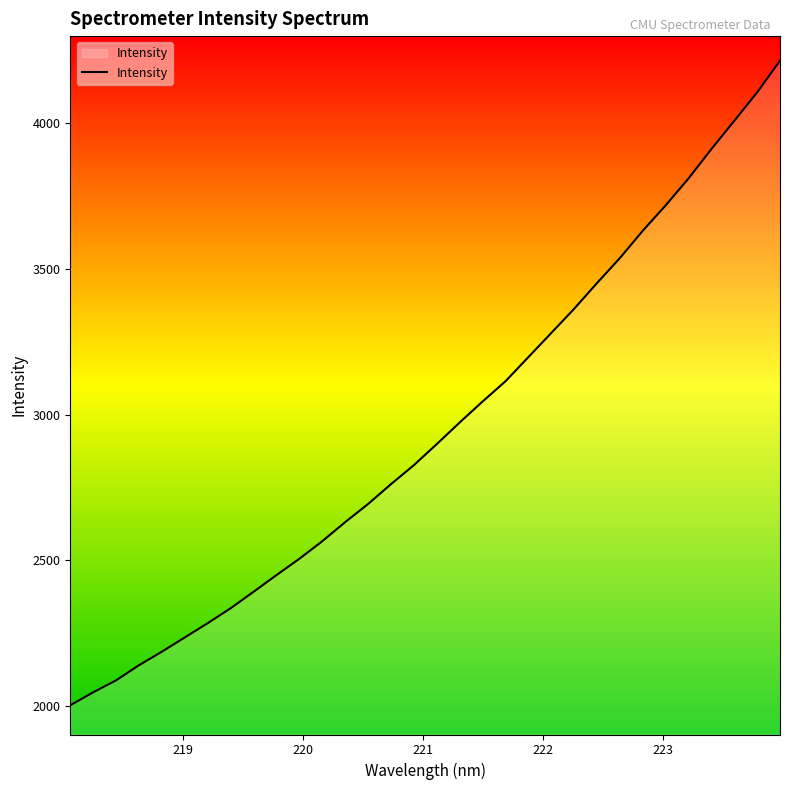

What is the smallest value displayed?

2003.1